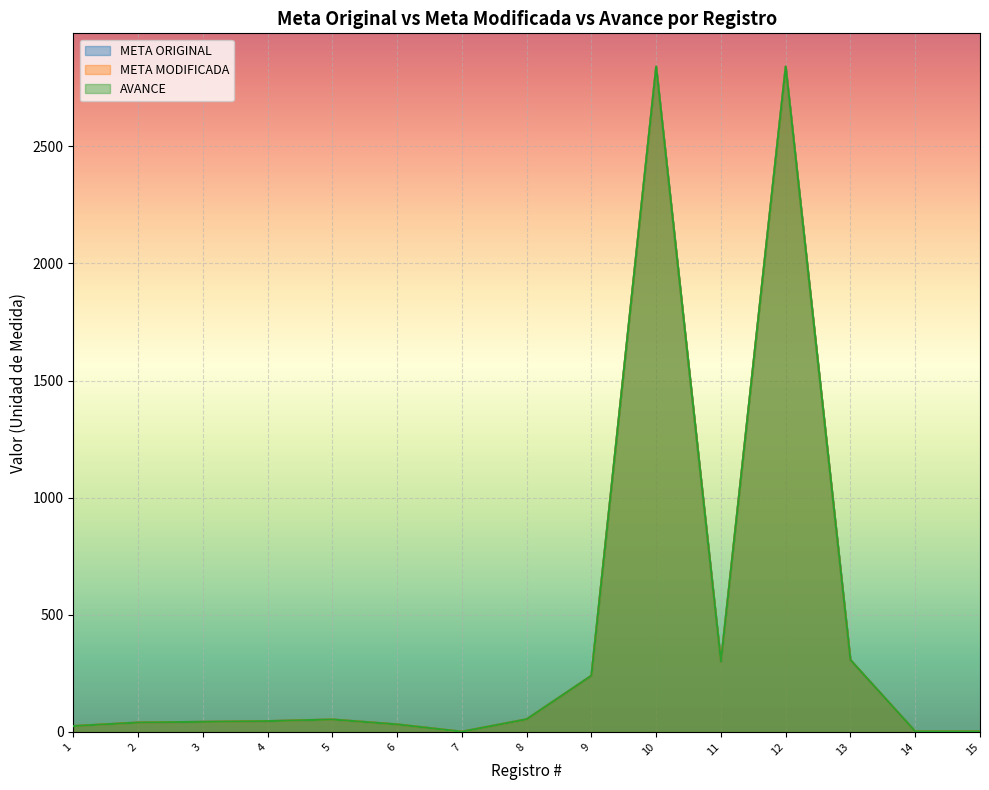

The value of META MODIFICADA at 14 is 3. True or false?

False